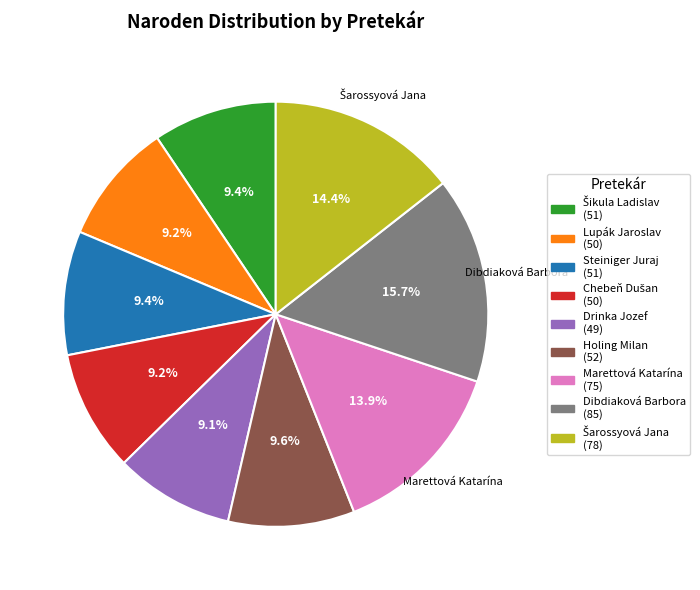

The Steiniger Juraj slice represents 1% of the pie. True or false?

False